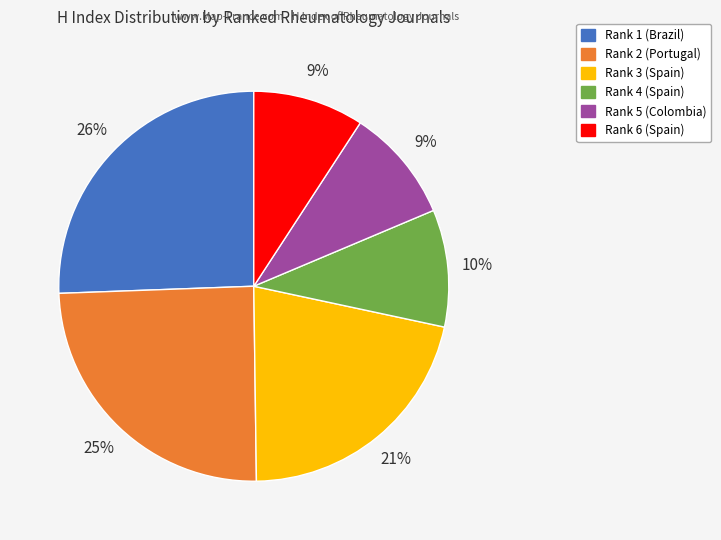

Does any single category account for the majority?

No